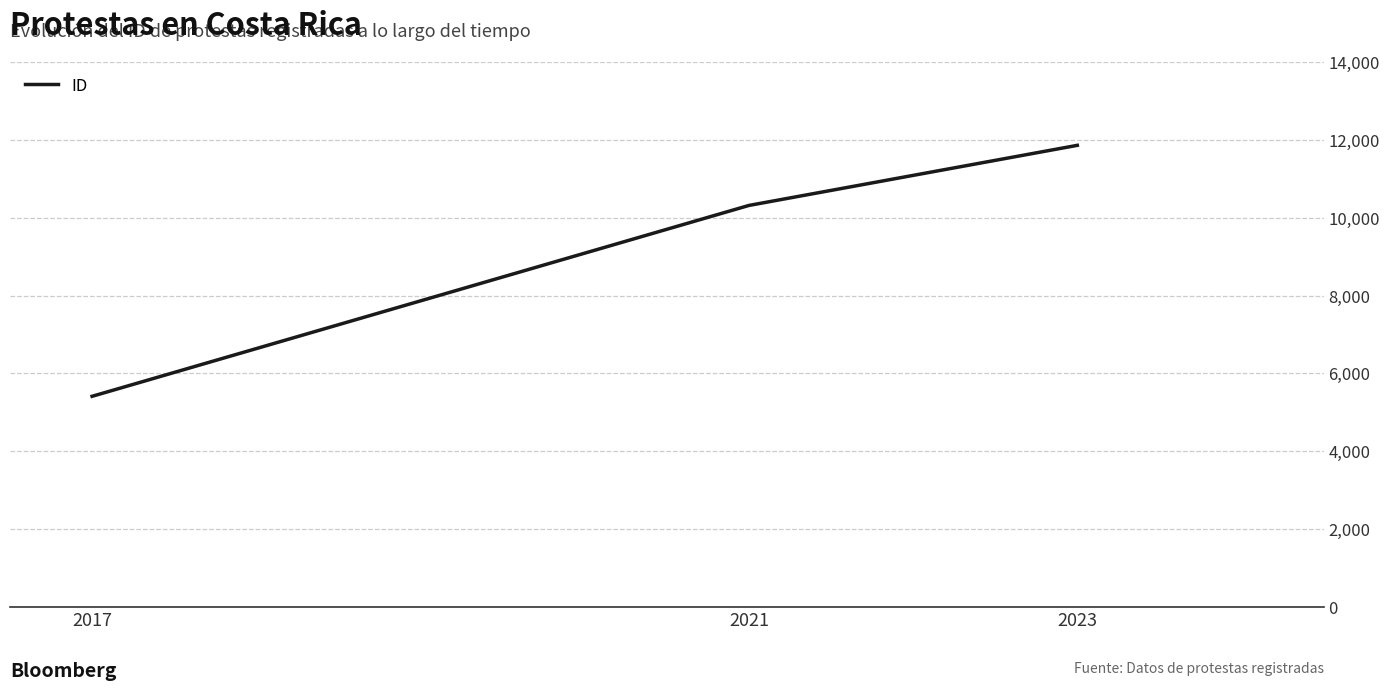

Where is the data nearest to the value 8635?

2021